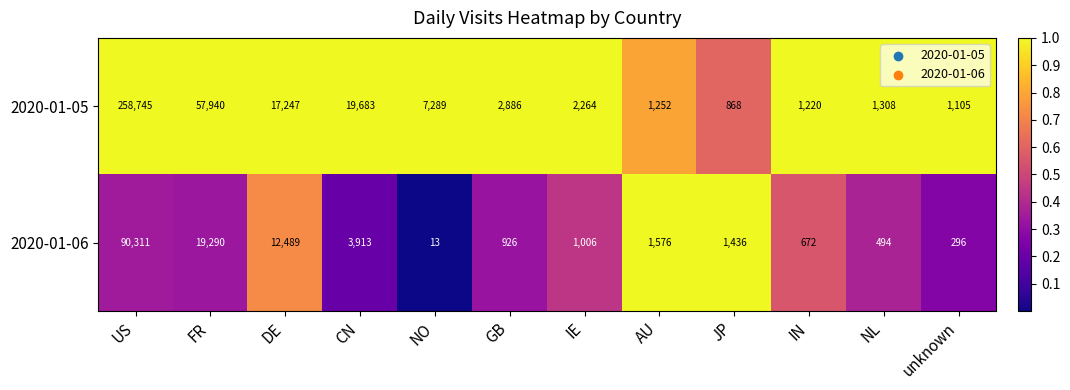

What is the difference between the maximum and minimum values in the 2020-01-05 series?

257877